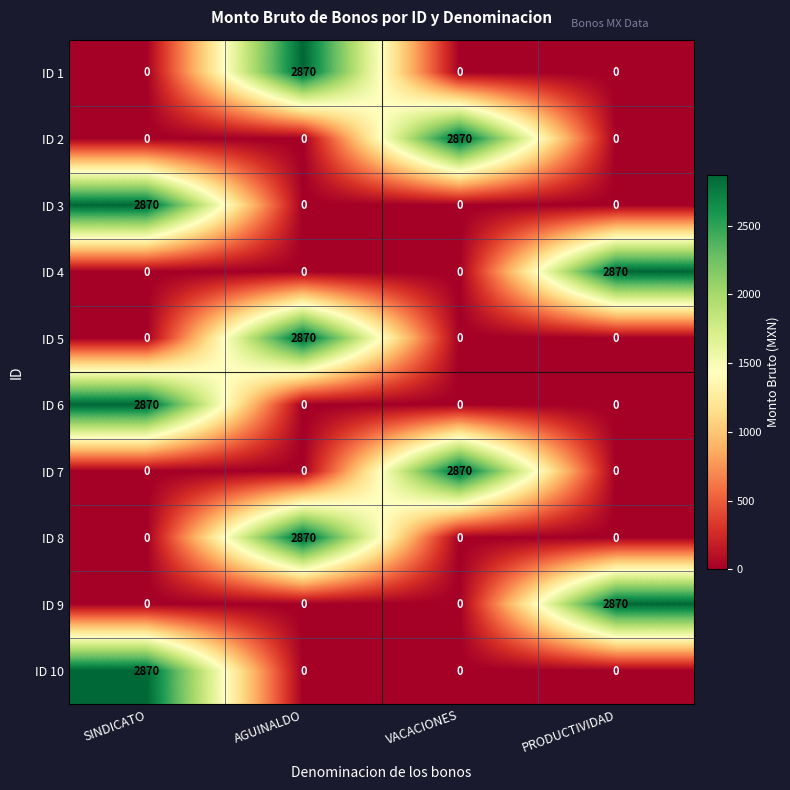

How many series are shown in this chart?

10